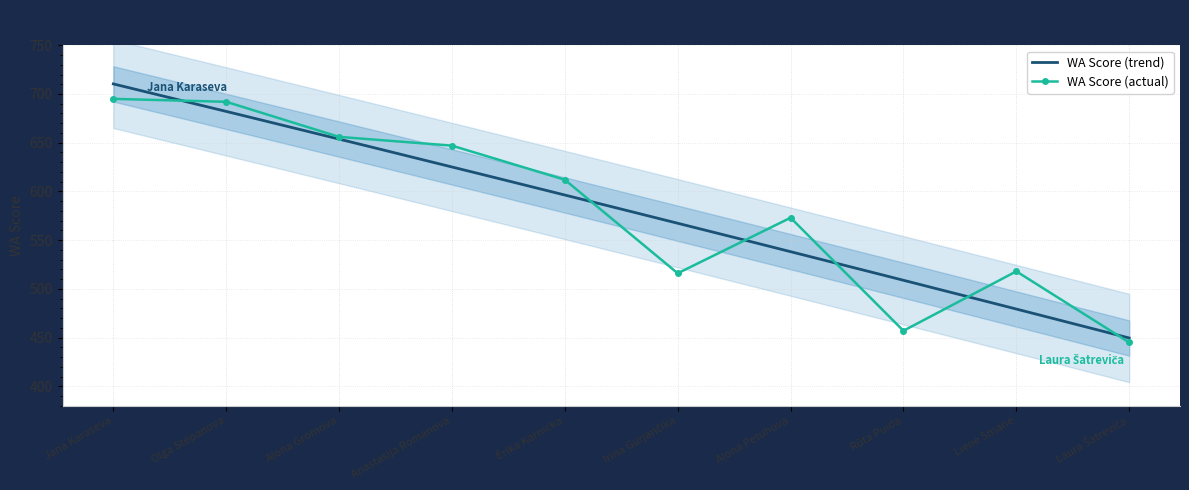

Which label corresponds to the largest value in the chart?

Jana Karaseva